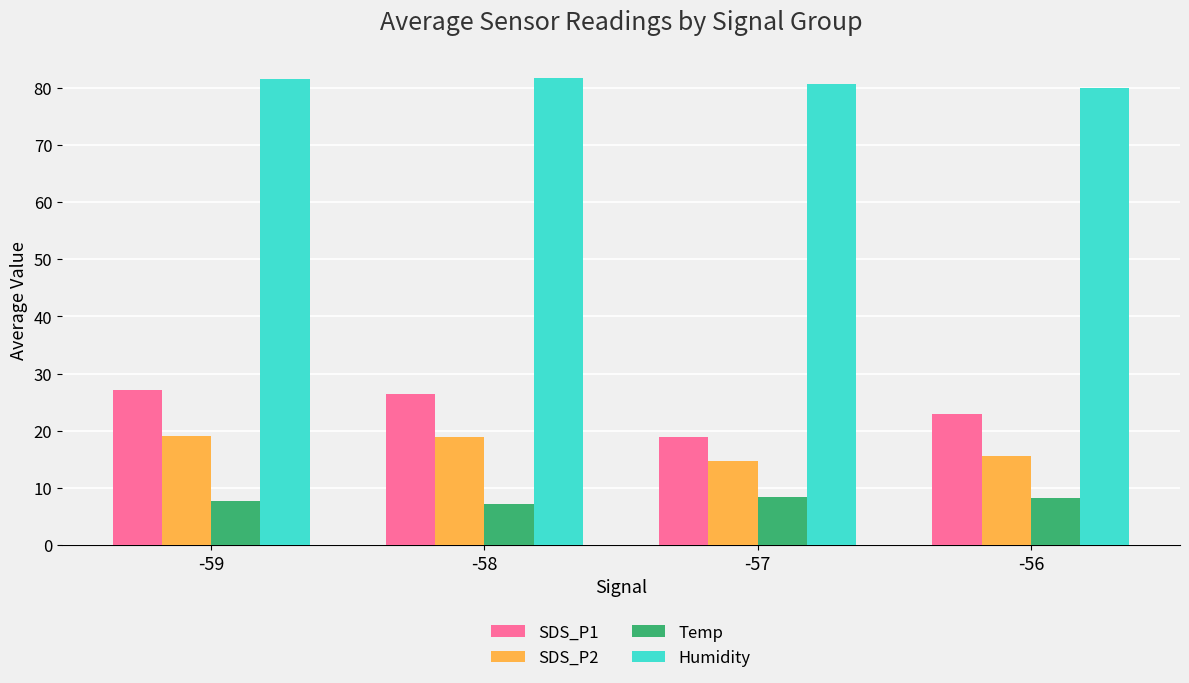

What is the sum of the SDS_P2 values at -57 and -56?

30.2